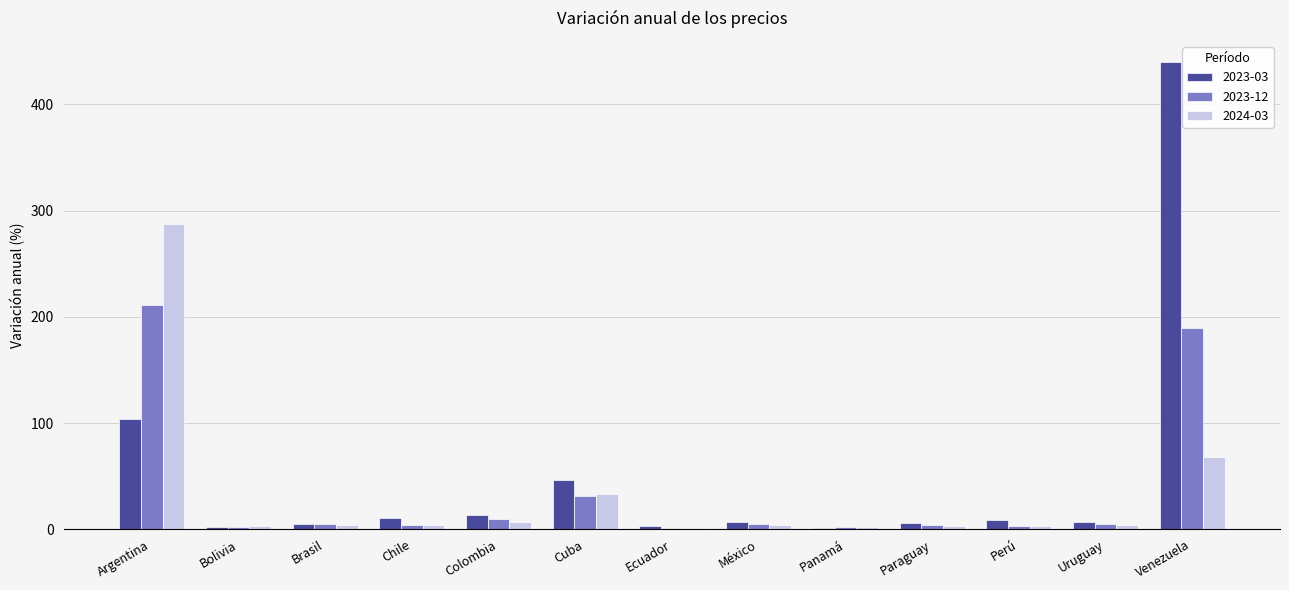

The 2023-03 series shows 2.5 at Bolivia. True or false?

True